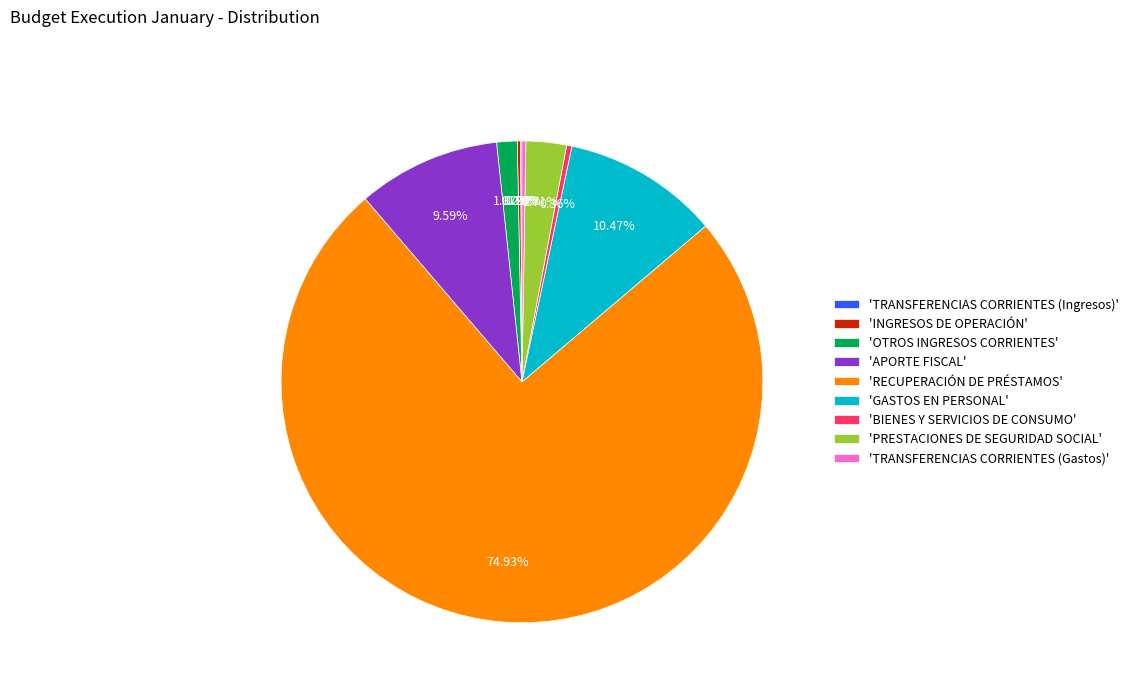

Which slice represents more than half of the pie?

'RECUPERACIÓN DE PRÉSTAMOS'